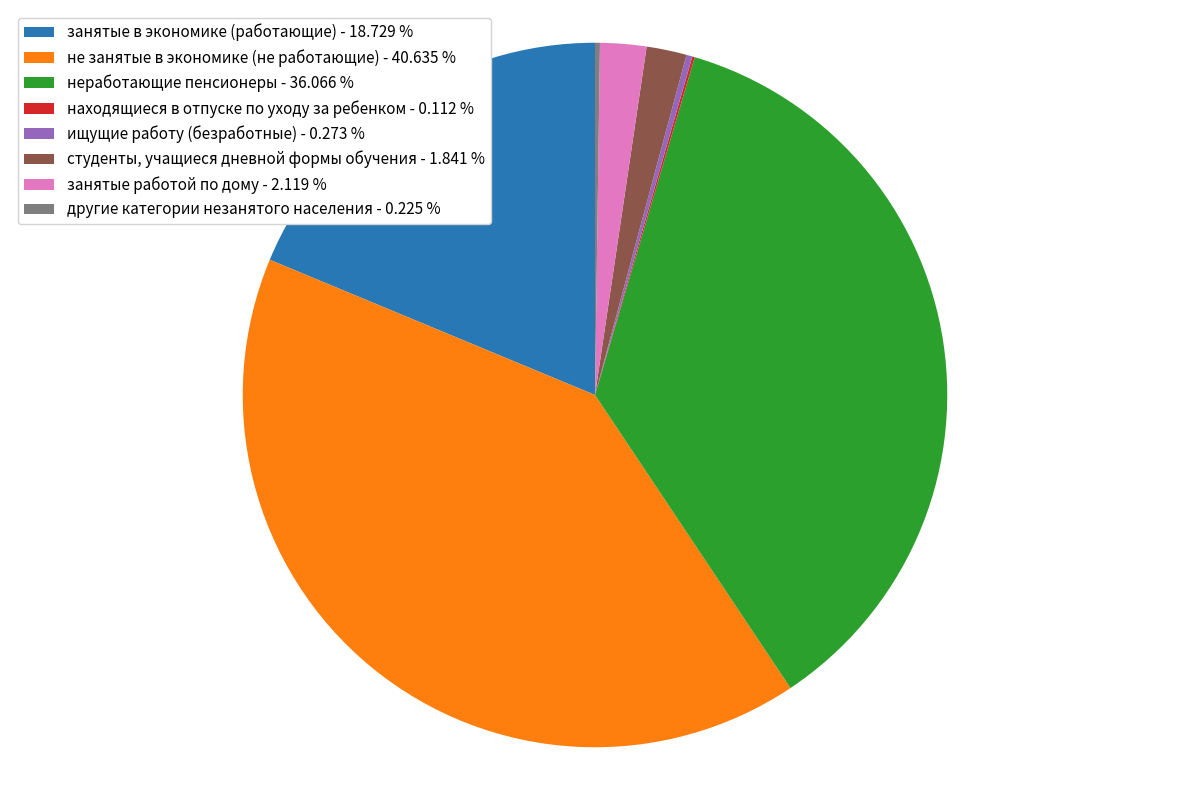

Which has a higher value, не занятые в экономике (не работающие) - 40.635 % or занятые в экономике (работающие) - 18.729 %?

не занятые в экономике (не работающие) - 40.635 %